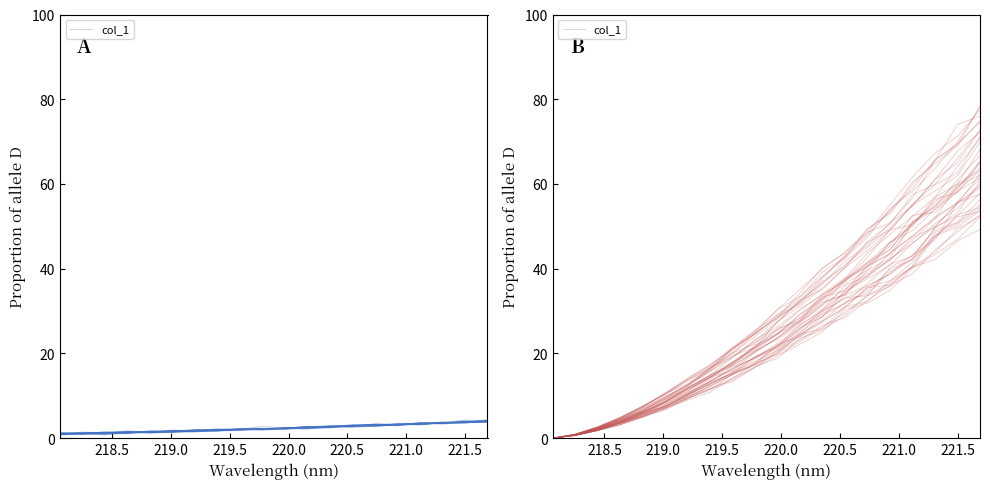

What is the difference between the second highest and minimum values?

49.4